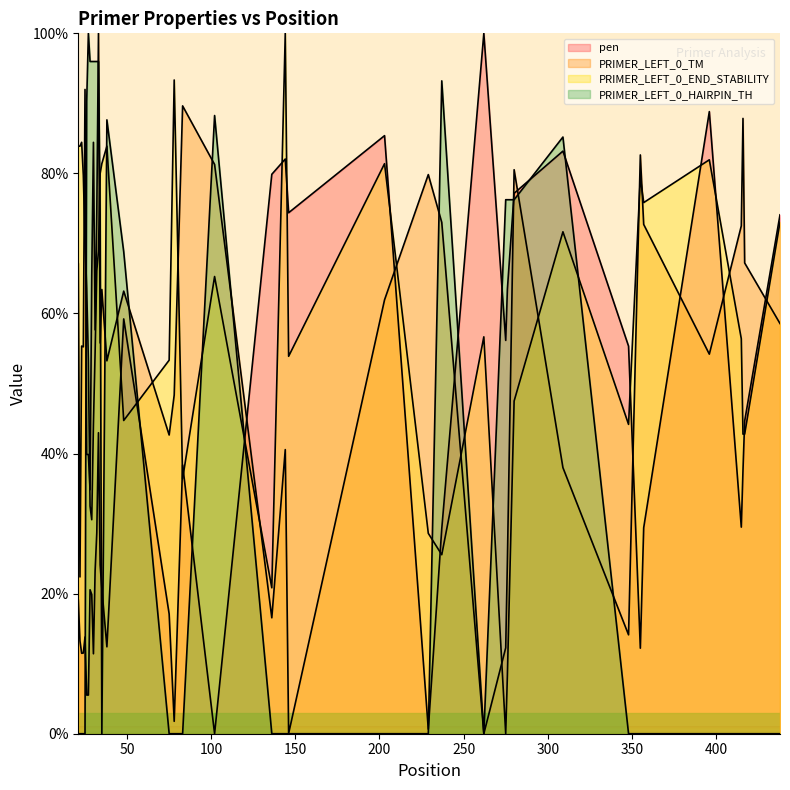

Does the chart display data point markers on the line(s)?

No